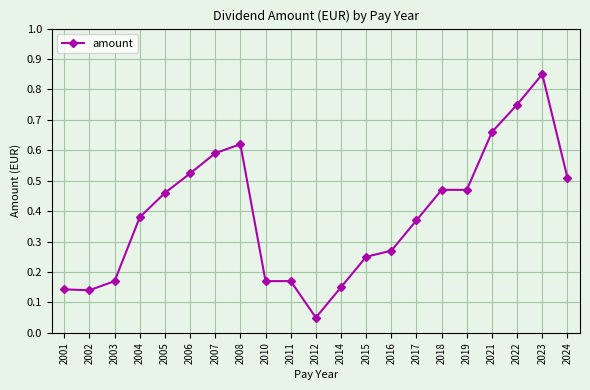

Which label corresponds to the smallest value in the chart?

2012